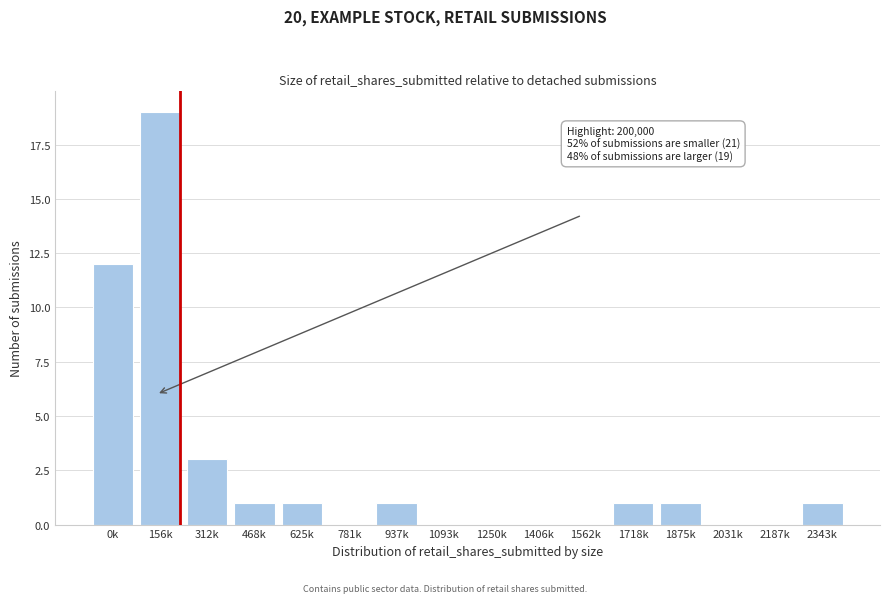

Reading right to left, extract all data points from this chart.

2343k=1	2187k=0	2031k=0	1875k=1	1718k=1	1562k=0	1406k=0	1250k=0	1093k=0	937k=1	781k=0	625k=1	468k=1	312k=3	156k=19	0k=12